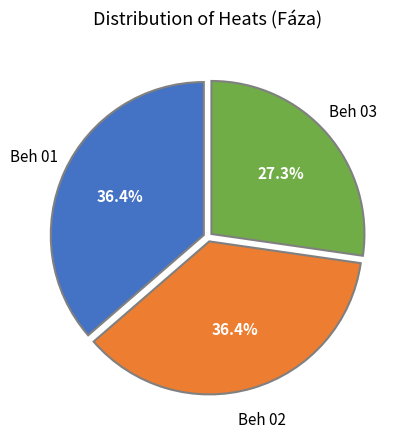

Is there any slice that represents more than half of the pie?

No